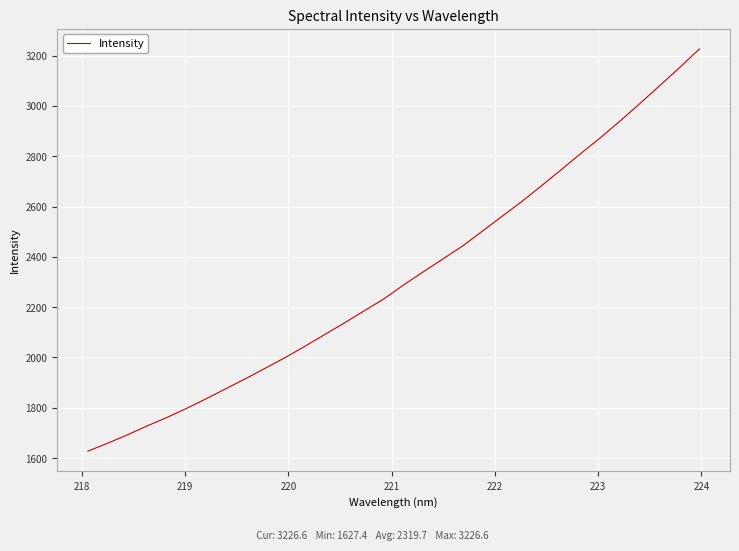

What is the difference between the maximum and minimum values?

1599.2